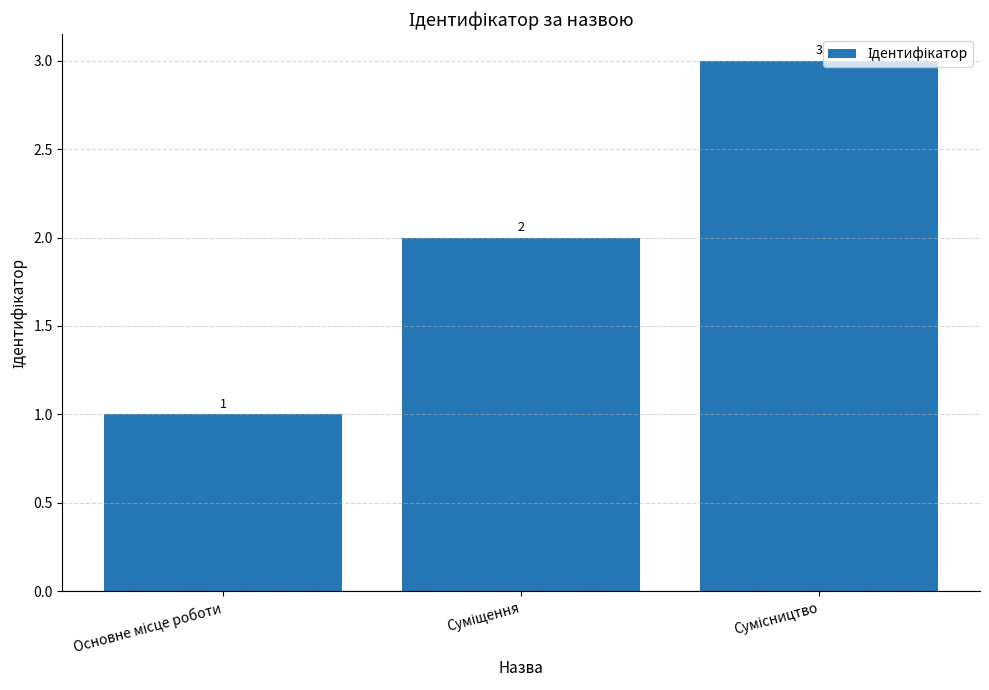

Reading left to right, what are all the values shown in this chart?

1	2	3